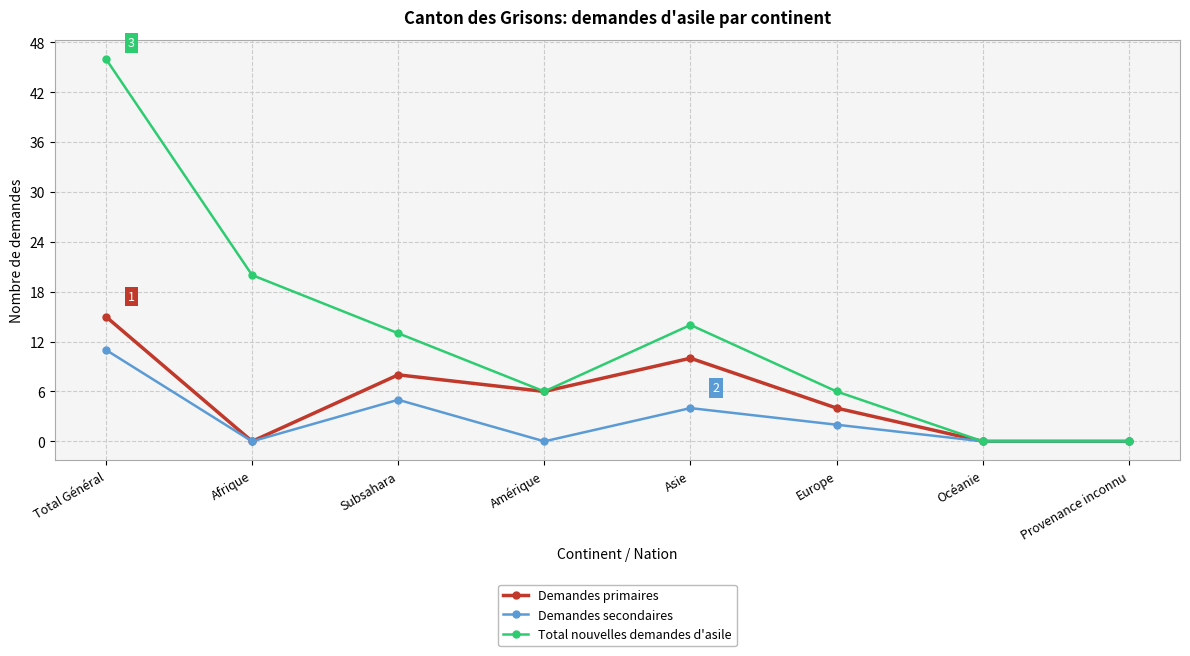

Reading left to right, transcribe all the data shown in this chart.

Demandes primaires: Total Général=15	Afrique=0	Subsahara=8	Amérique=6	Asie=10	Europe=4	Océanie=0	Provenance inconnu=0
Demandes secondaires: Total Général=11	Afrique=0	Subsahara=5	Amérique=0	Asie=4	Europe=2	Océanie=0	Provenance inconnu=0
Total nouvelles demandes d'asile: Total Général=46	Afrique=20	Subsahara=13	Amérique=6	Asie=14	Europe=6	Océanie=0	Provenance inconnu=0